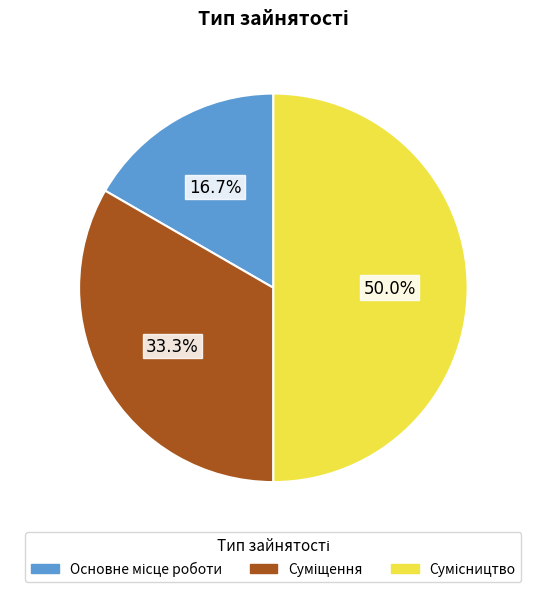

How many segments does this pie chart have?

3